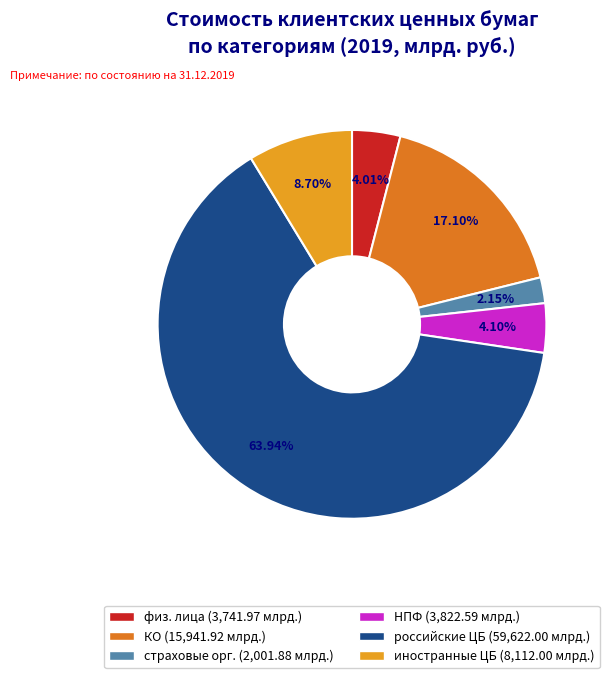

Is there any slice that represents more than half of the pie?

Yes